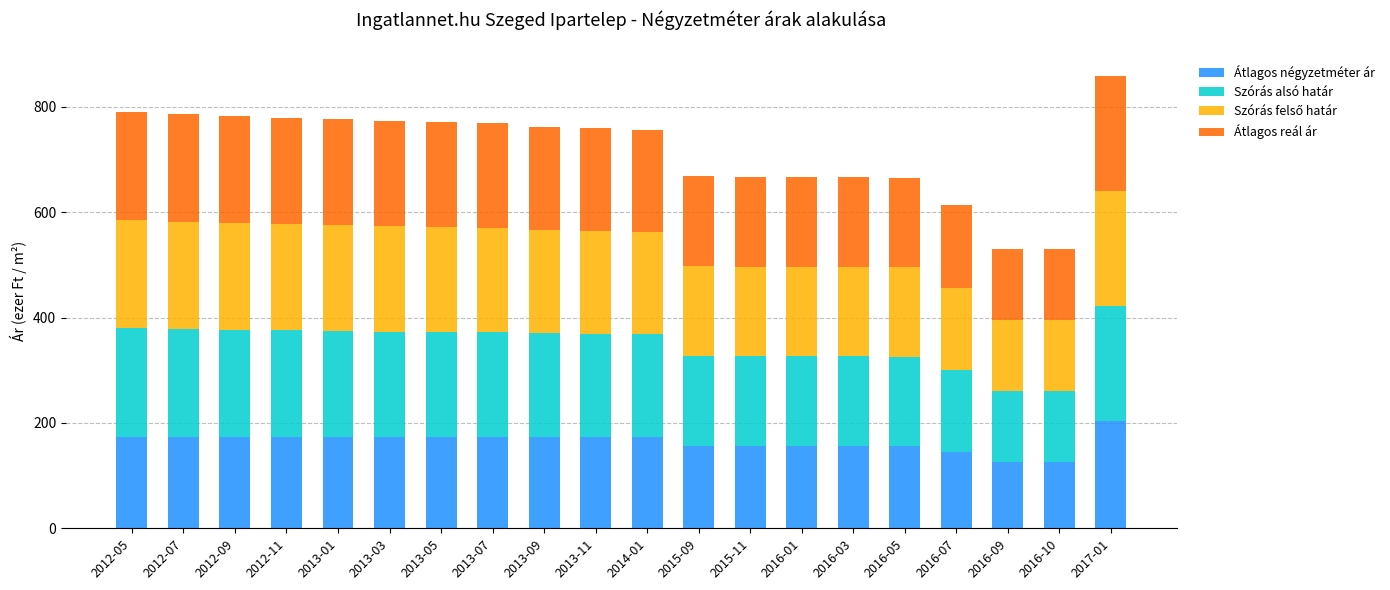

What is the lowest value of the Átlagos négyzetméter ár series?

125.0